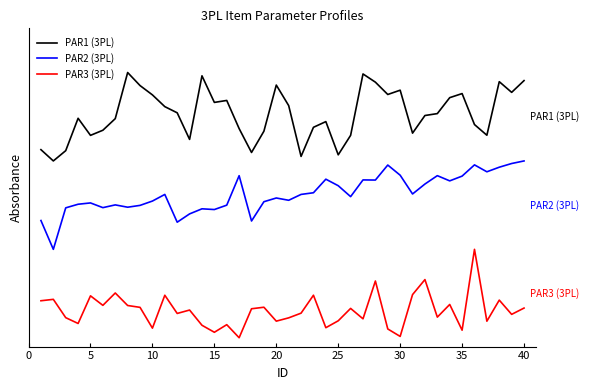

At which label is PAR2 (3PL) closest to 1?

5